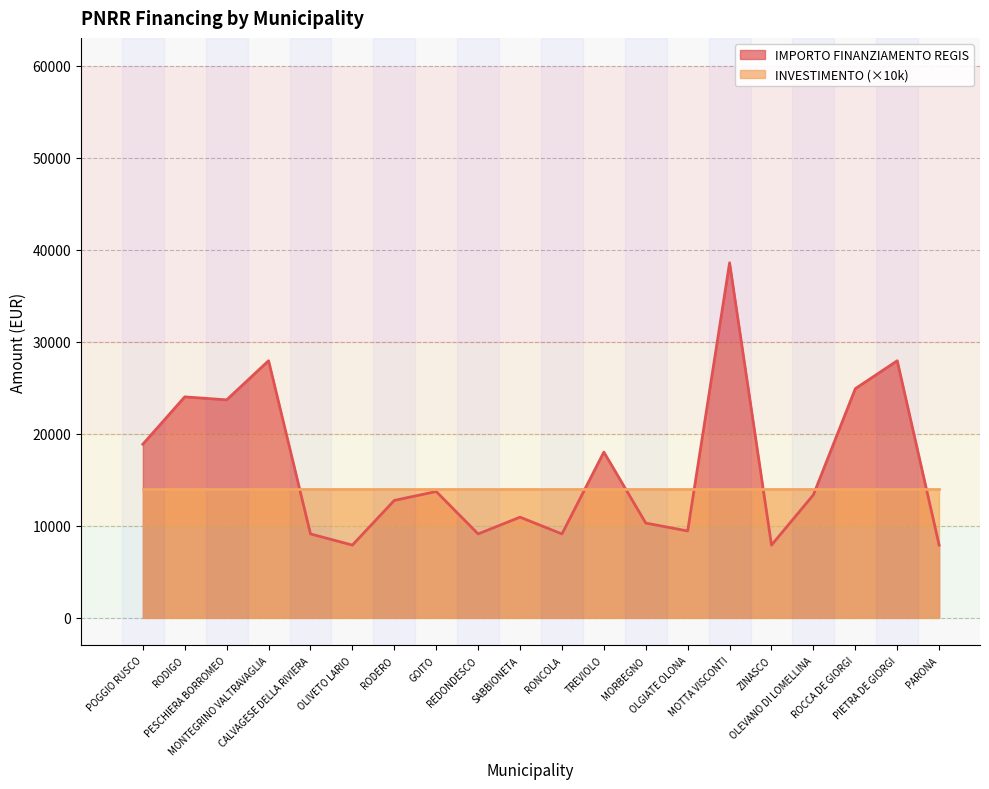

Read the value at OLGIATE OLONA.

9427